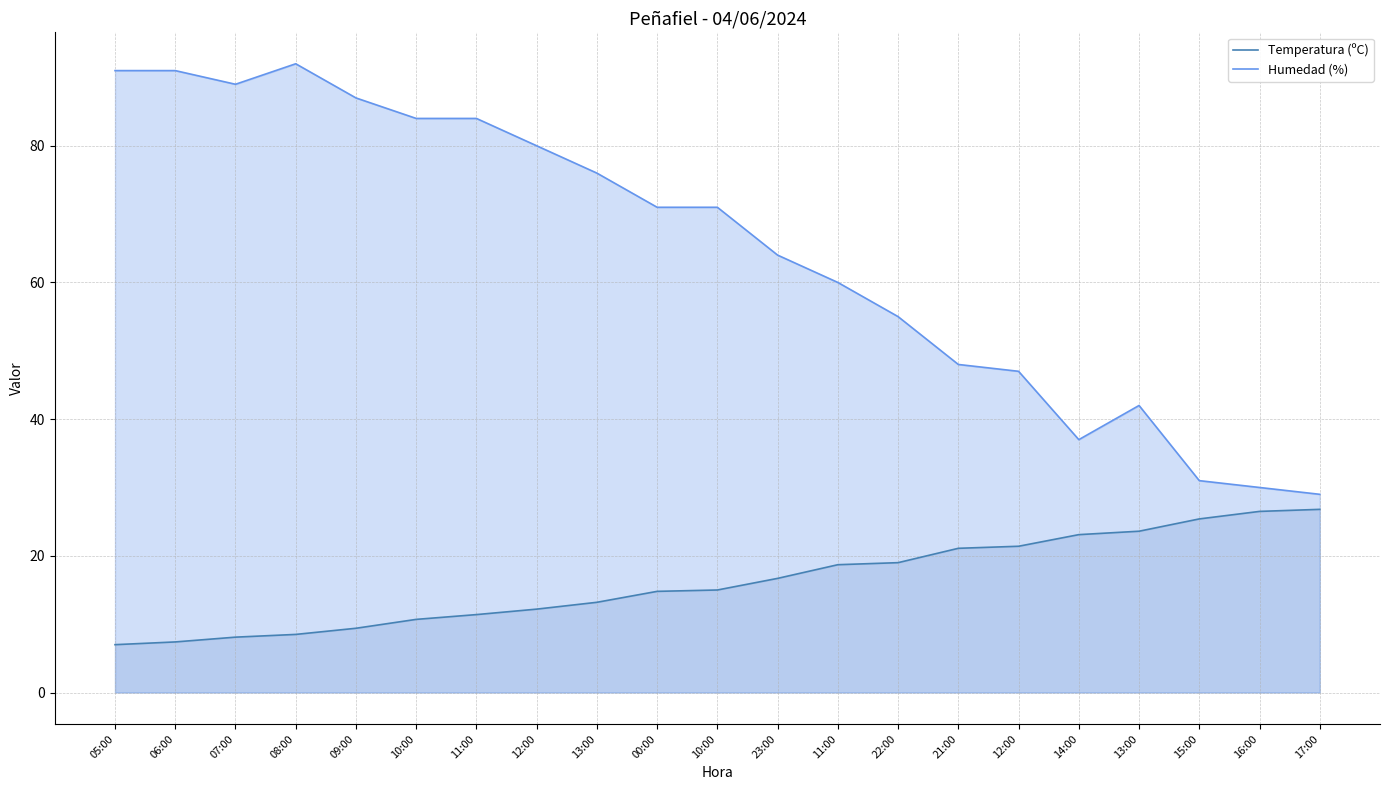

The value of Temperatura (ºC) at 12:00 is 20.8. True or false?

False